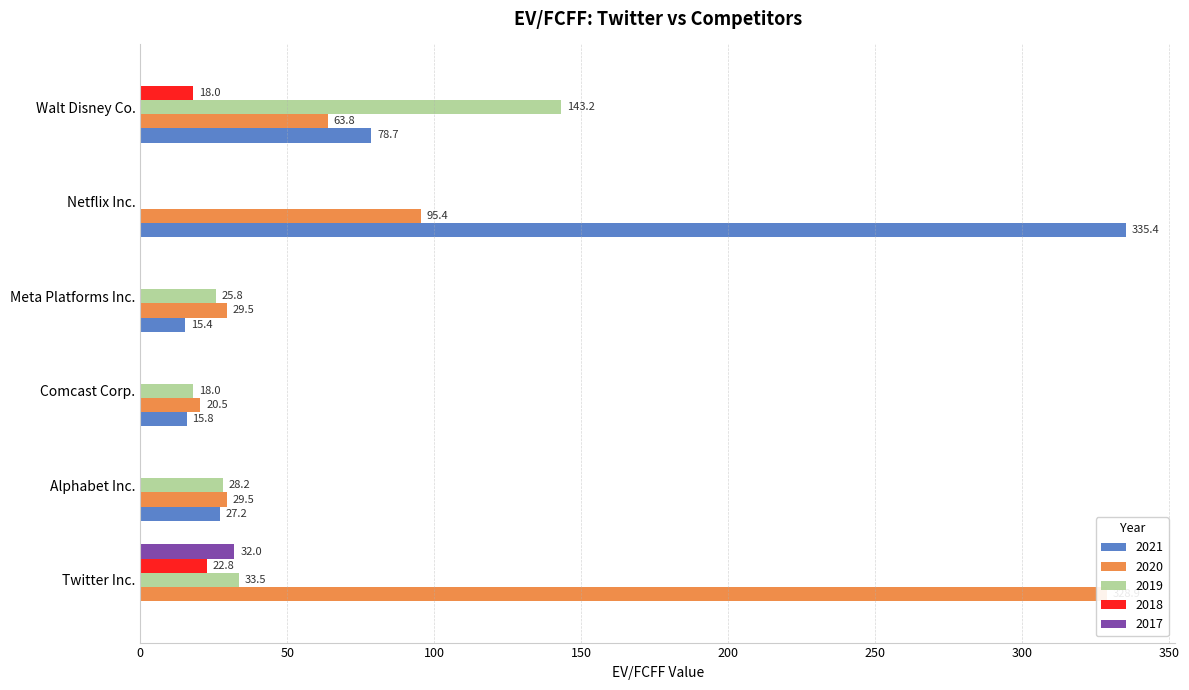

Between Twitter Inc. and Alphabet Inc., which is larger?

Alphabet Inc.